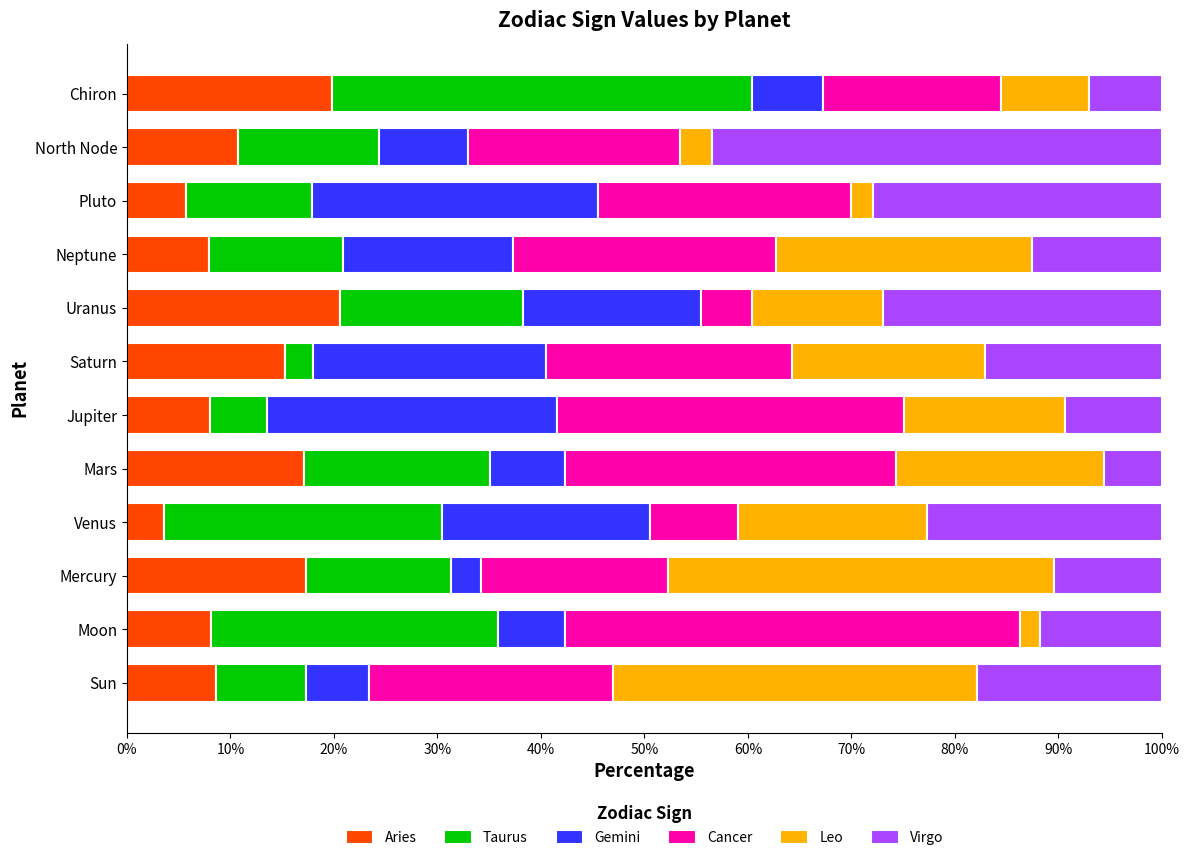

What is the average value of the Aries series?

11.9